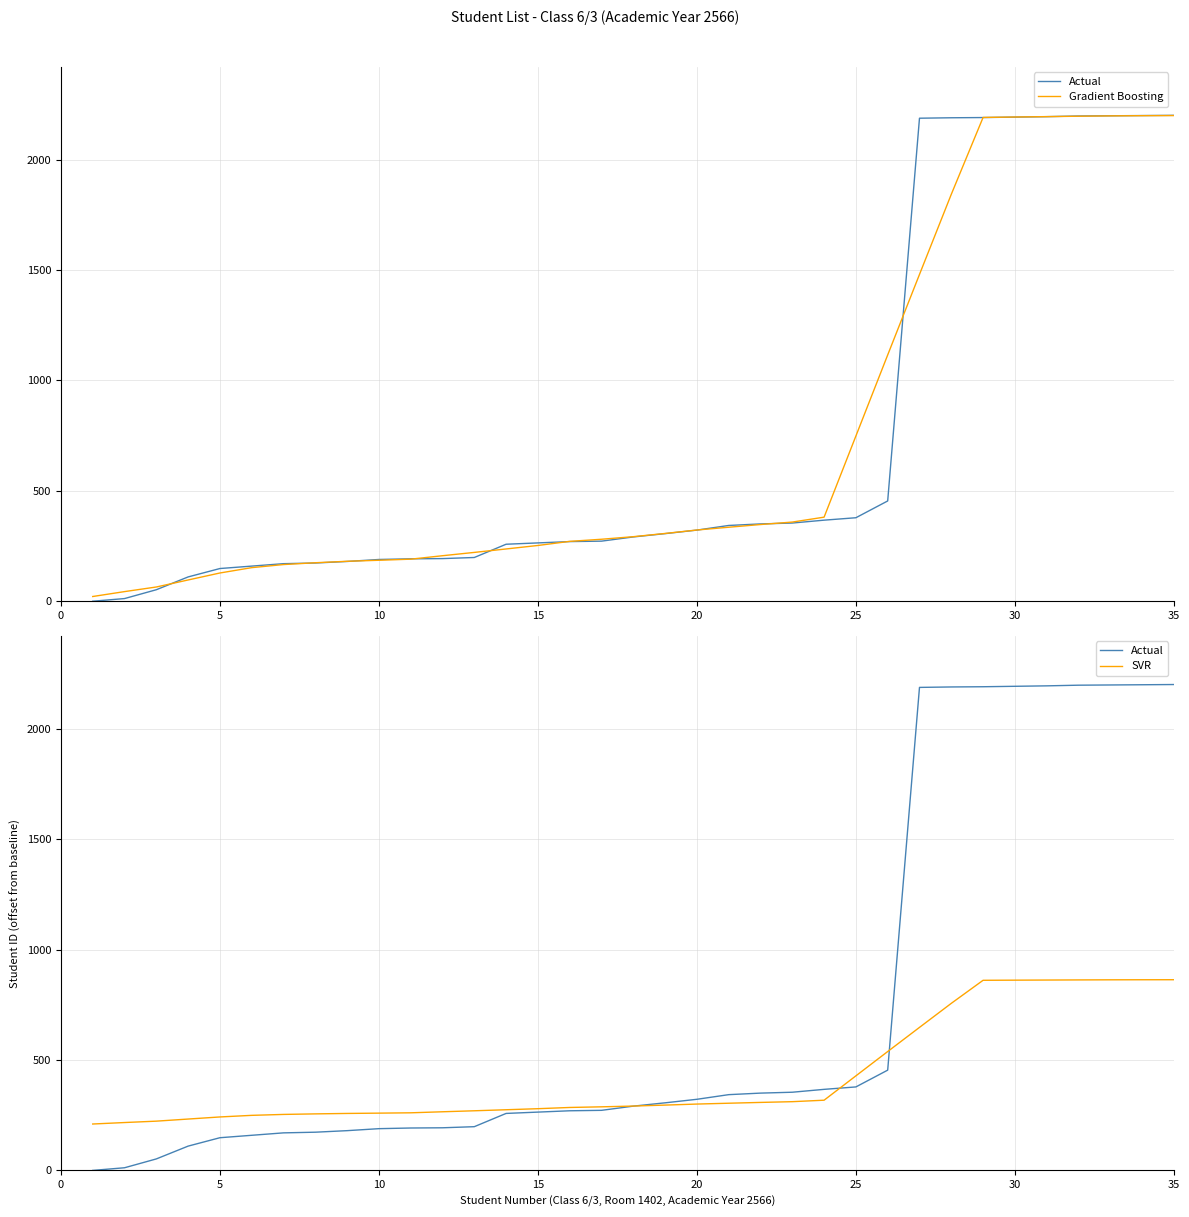

What are all the series names shown in the legend?

Actual, Gradient Boosting, SVR